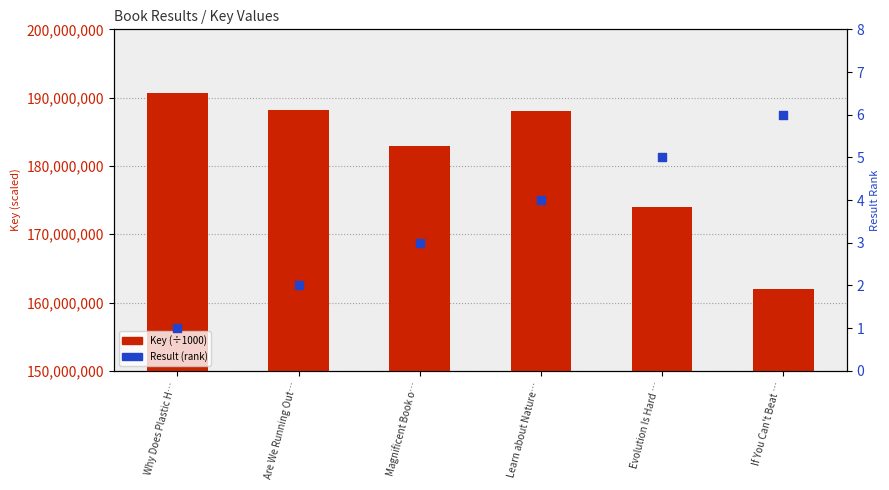

What are all the series names shown in the legend?

Key (÷1000), Result (rank)